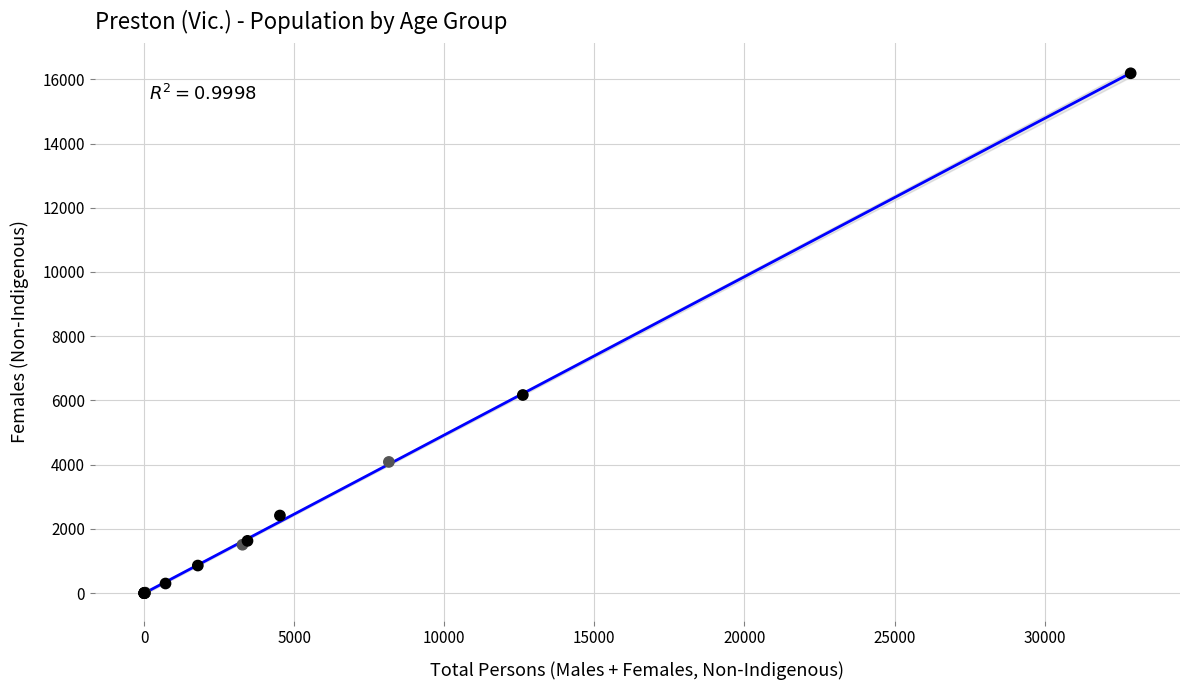

What Y value in the scatter plot is closest to 8093?

6170